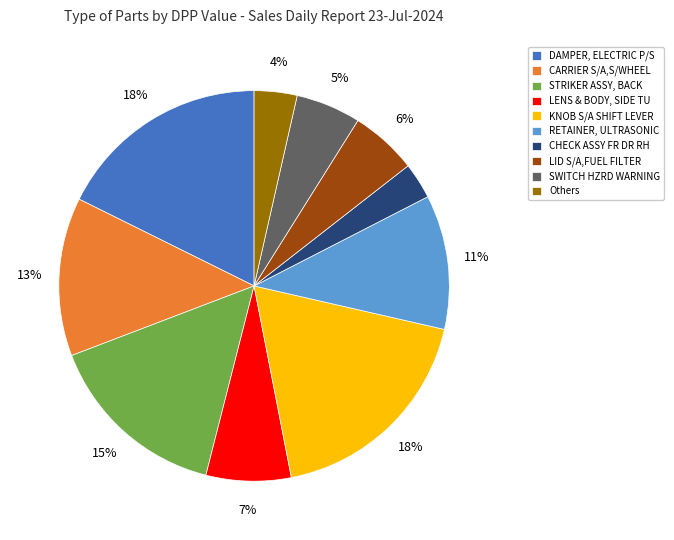

Approximately how many times larger is the value at CHECK ASSY FR DR RH compared to SWITCH HZRD WARNING?

0.6